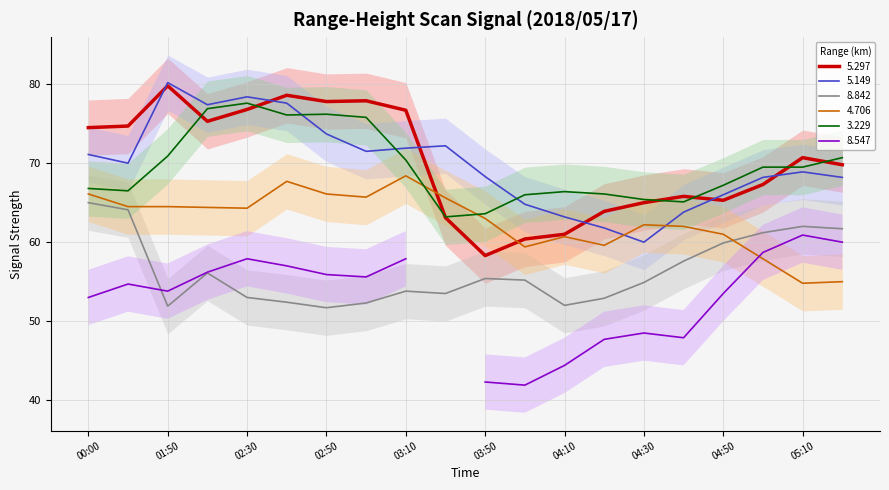

What is the highest value of the   5.297 series?

79.8